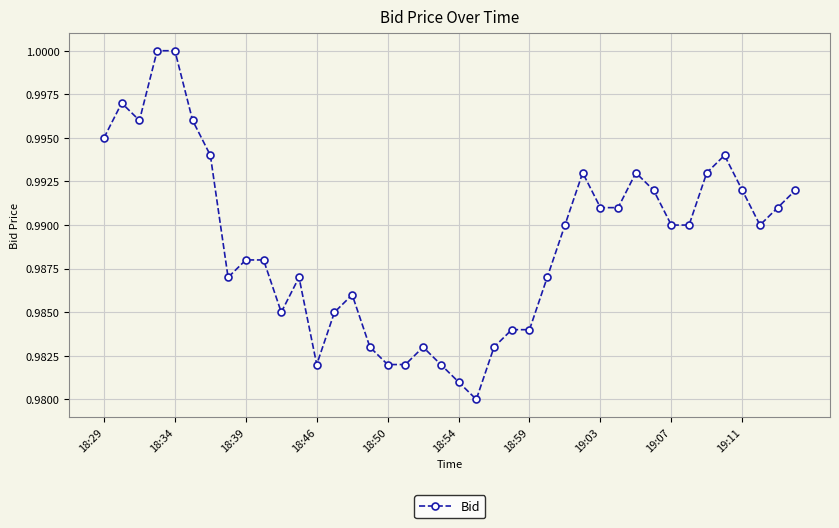

Count the values in the range 0 to 1.

40